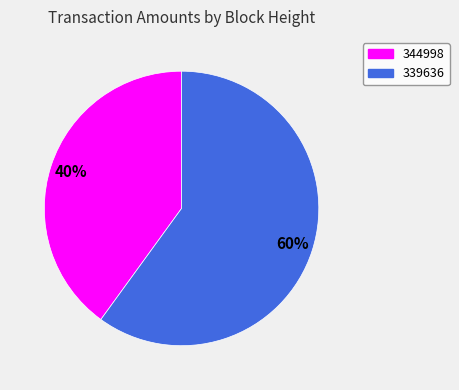

Which category has the biggest portion of the pie?

339636